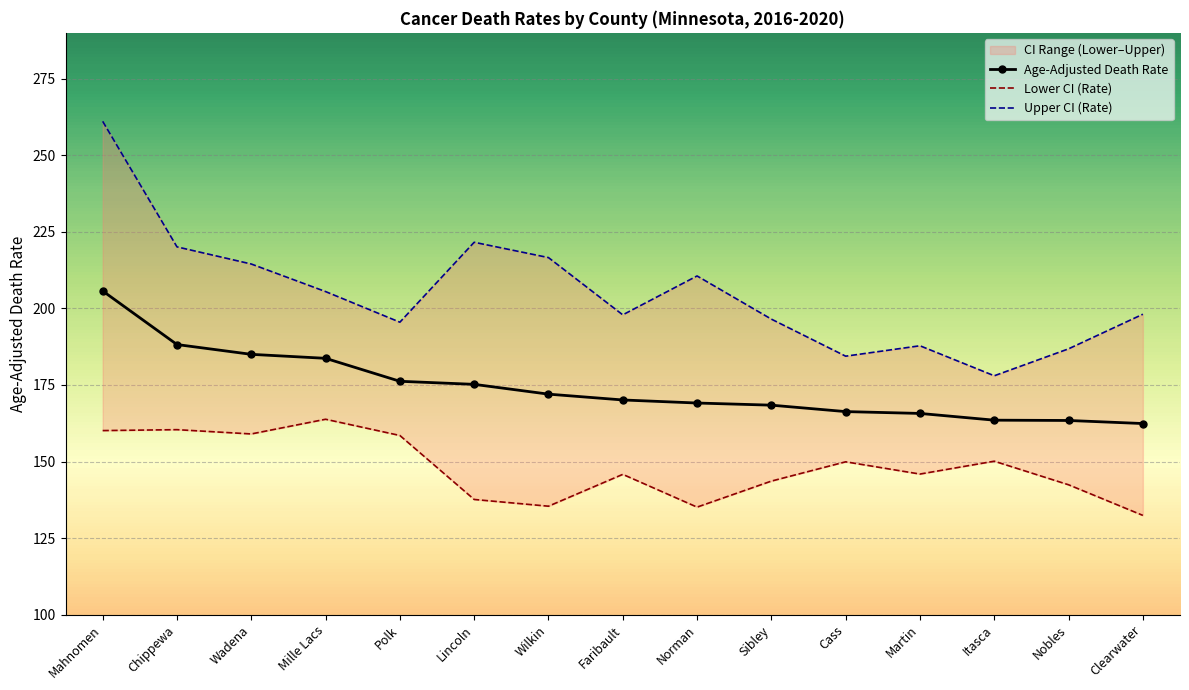

True or false: Lower CI (Rate) and Age-Adjusted Death Rate intersect in this chart.

False